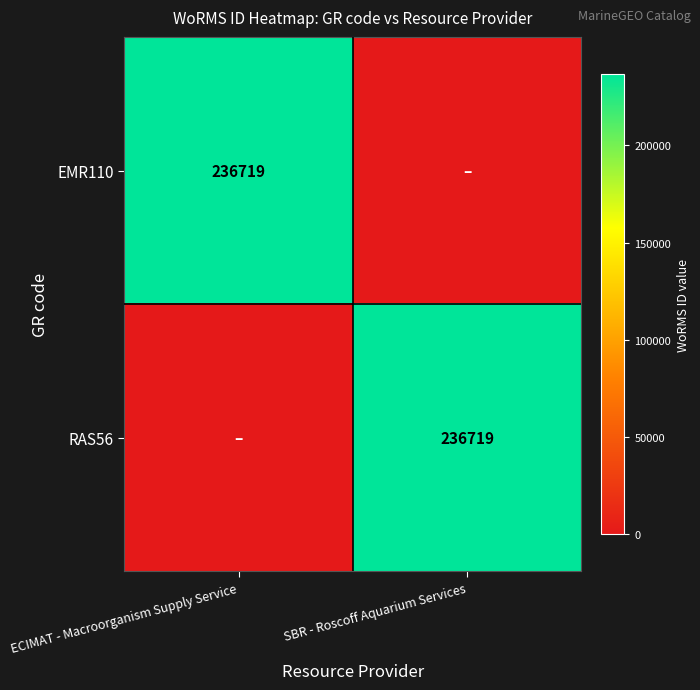

The value of RAS56 at SBR - Roscoff Aquarium Services is 358343. True or false?

False